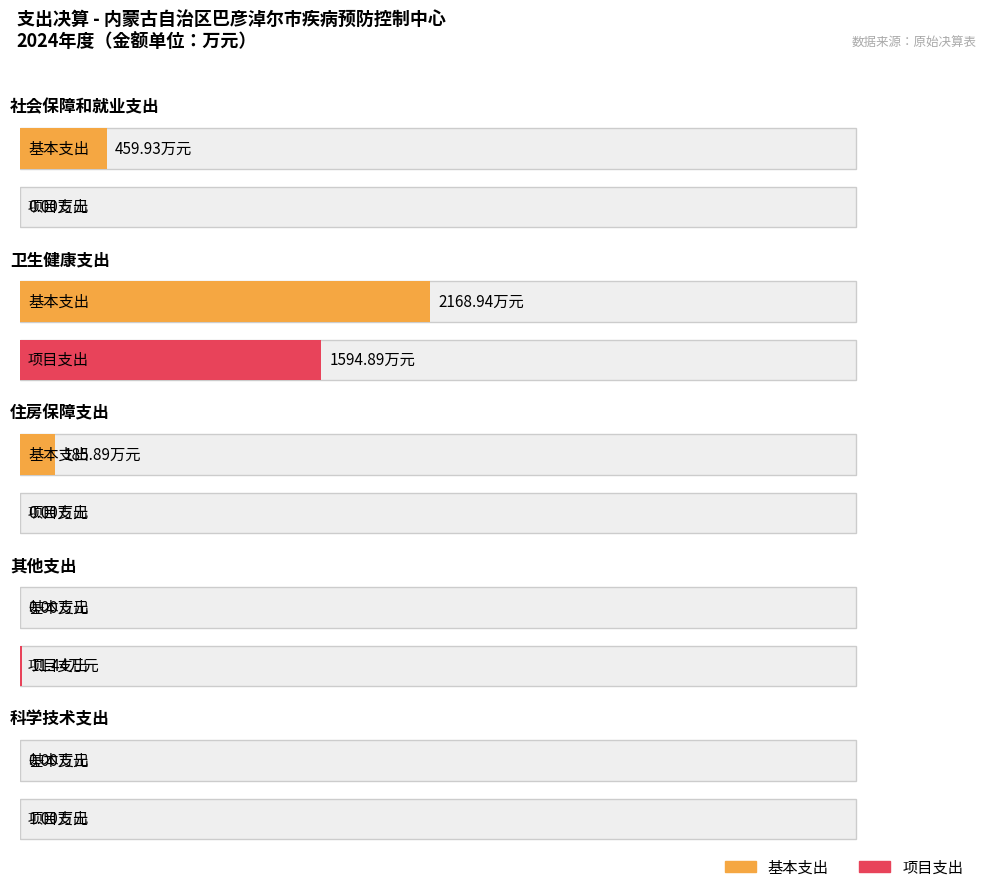

What is the sum of all 项目支出 values?

1607.3